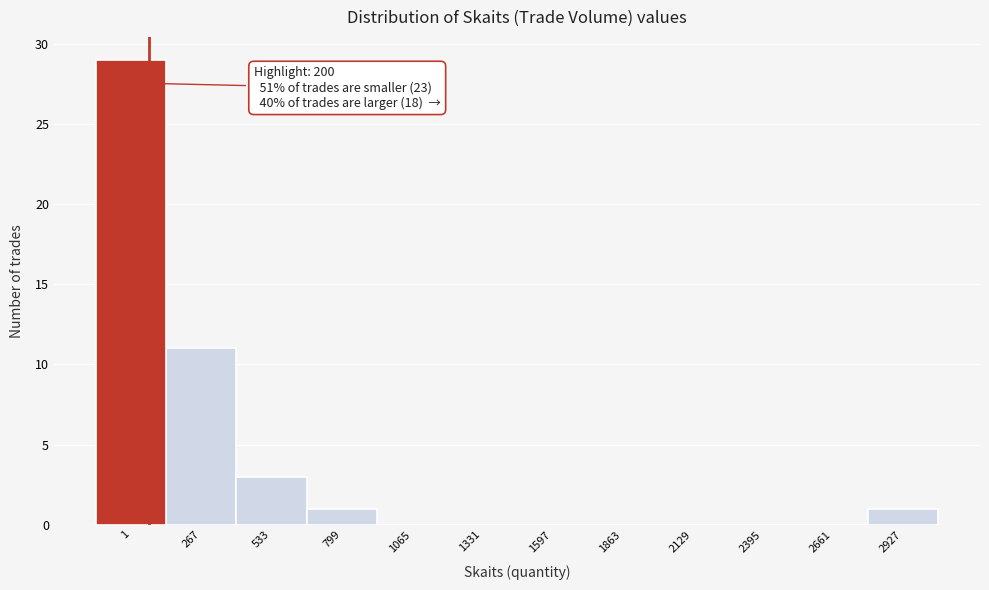

Reading right to left, what are all the values shown in this chart?

2927=1	2661=0	2395=0	2129=0	1863=0	1597=0	1331=0	1065=0	799=1	533=3	267=11	1=29